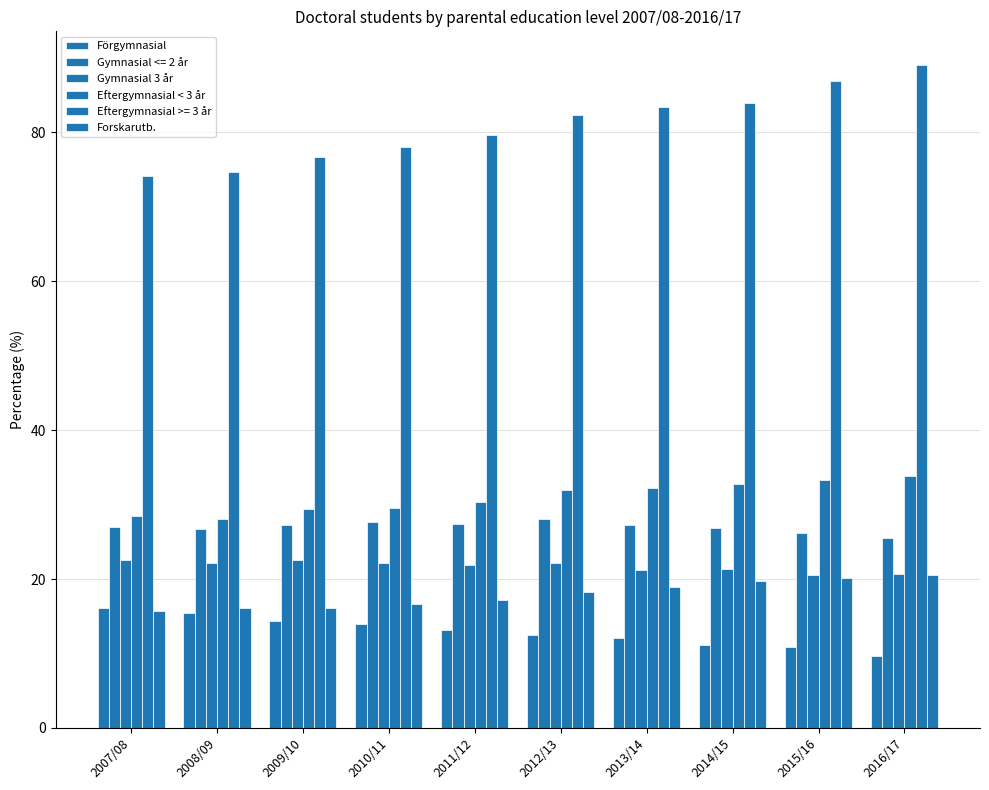

What is the difference between the second highest and second lowest values in the Forskarutb. series?

4.1